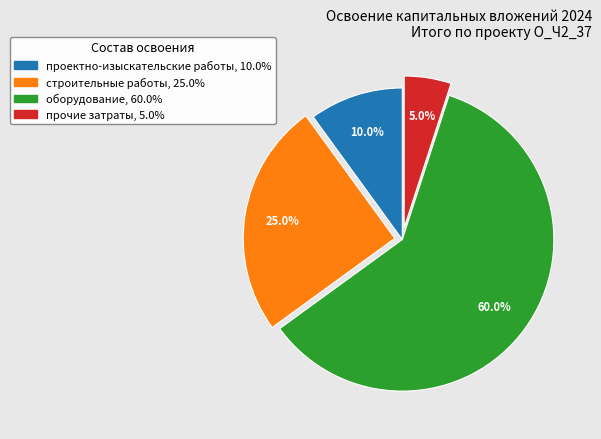

What is the smallest slice in the pie chart?

прочие затраты